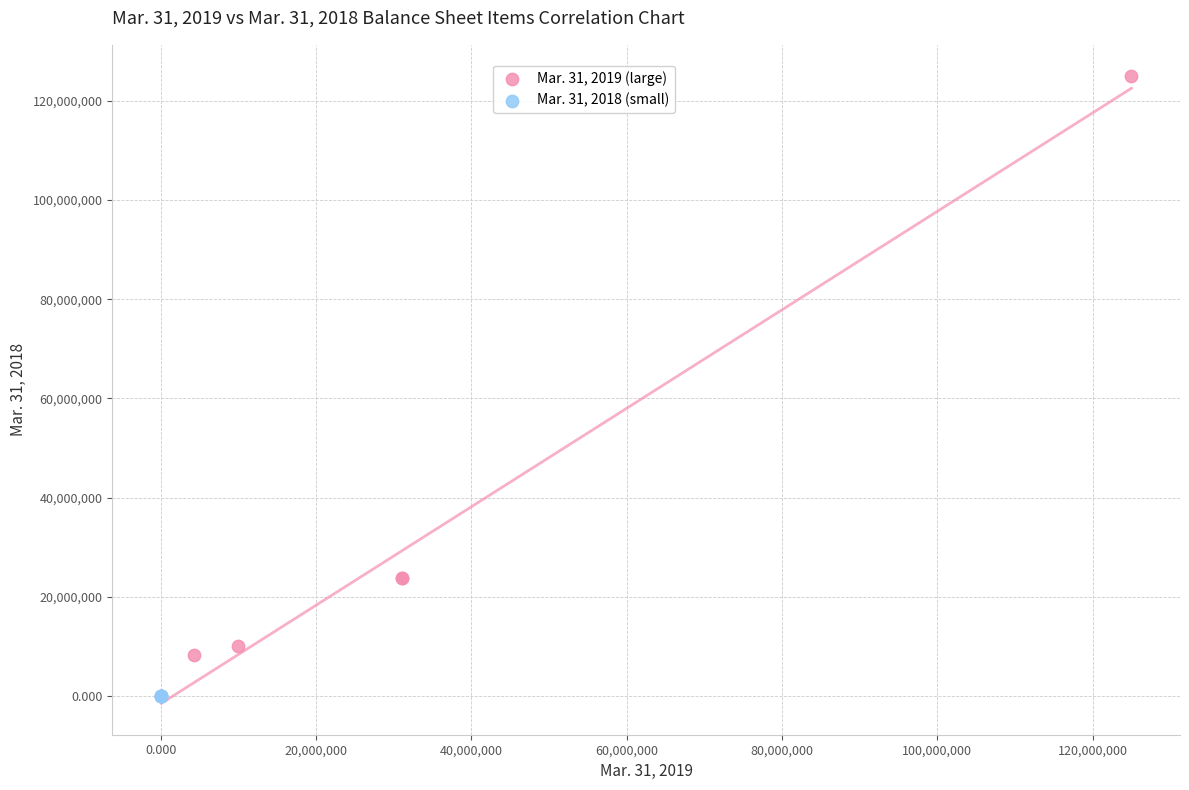

Which series contains the highest Y value?

Mar. 31, 2019 (large)